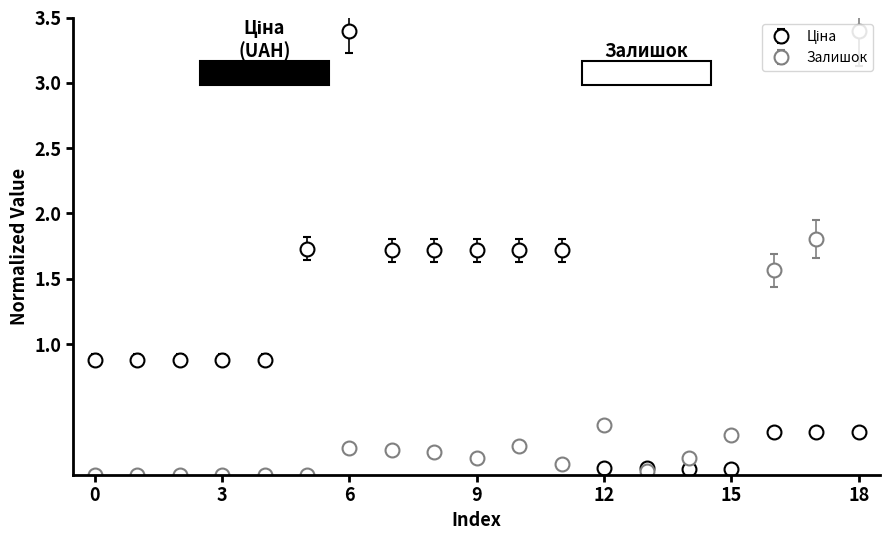

True or false: Залишок has more than 0 interior local peaks.

True